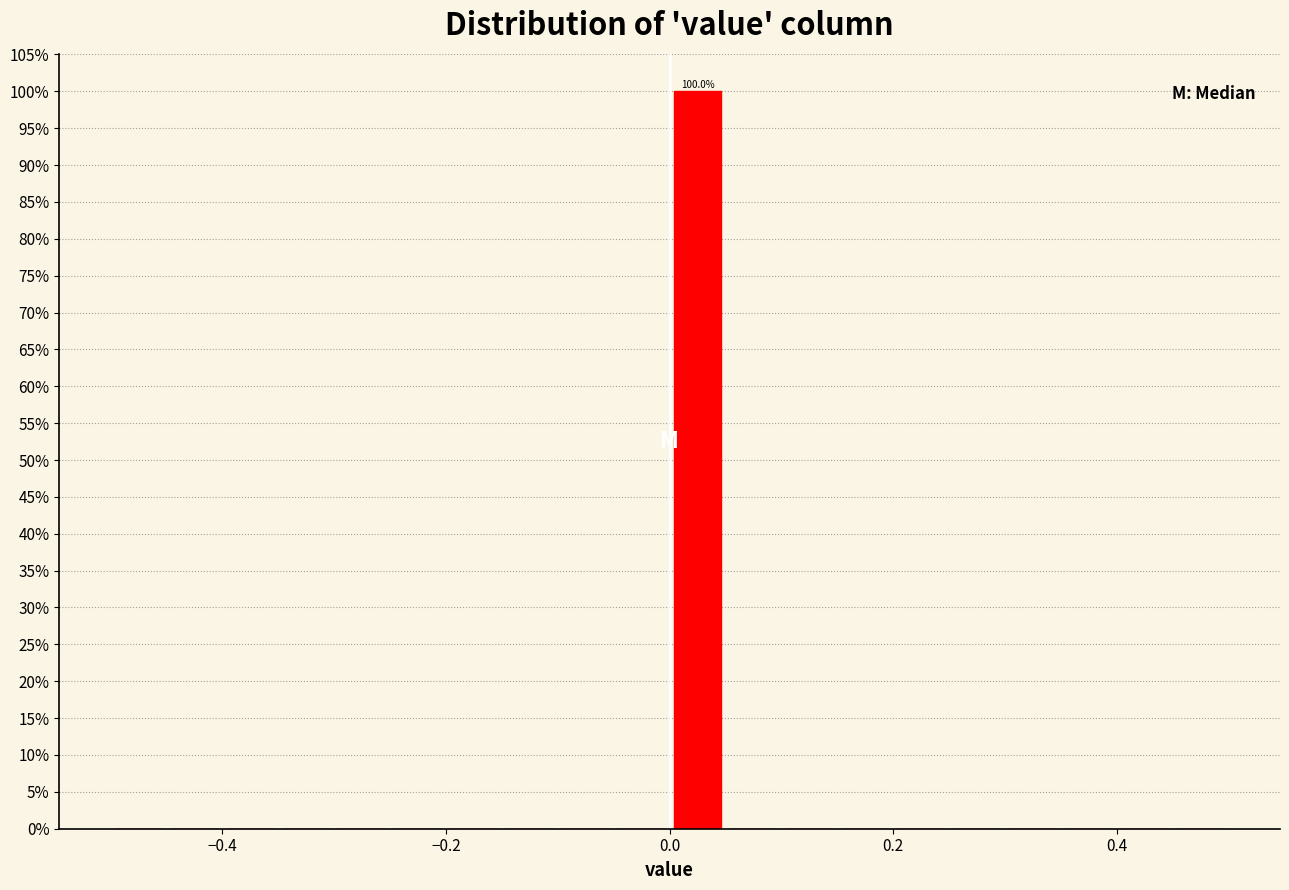

Read against the x-axis, roughly where is the centre of the tallest bar?

0.02